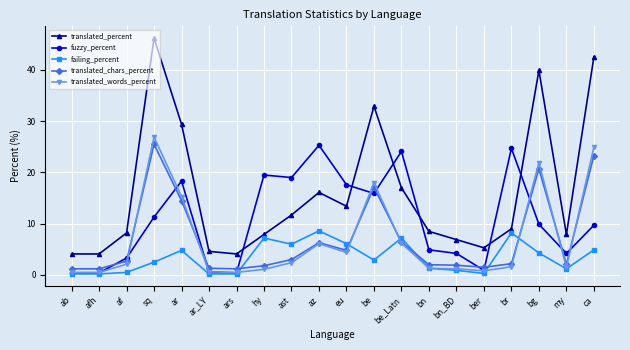

What is the label of the 11th point from the left?

eu